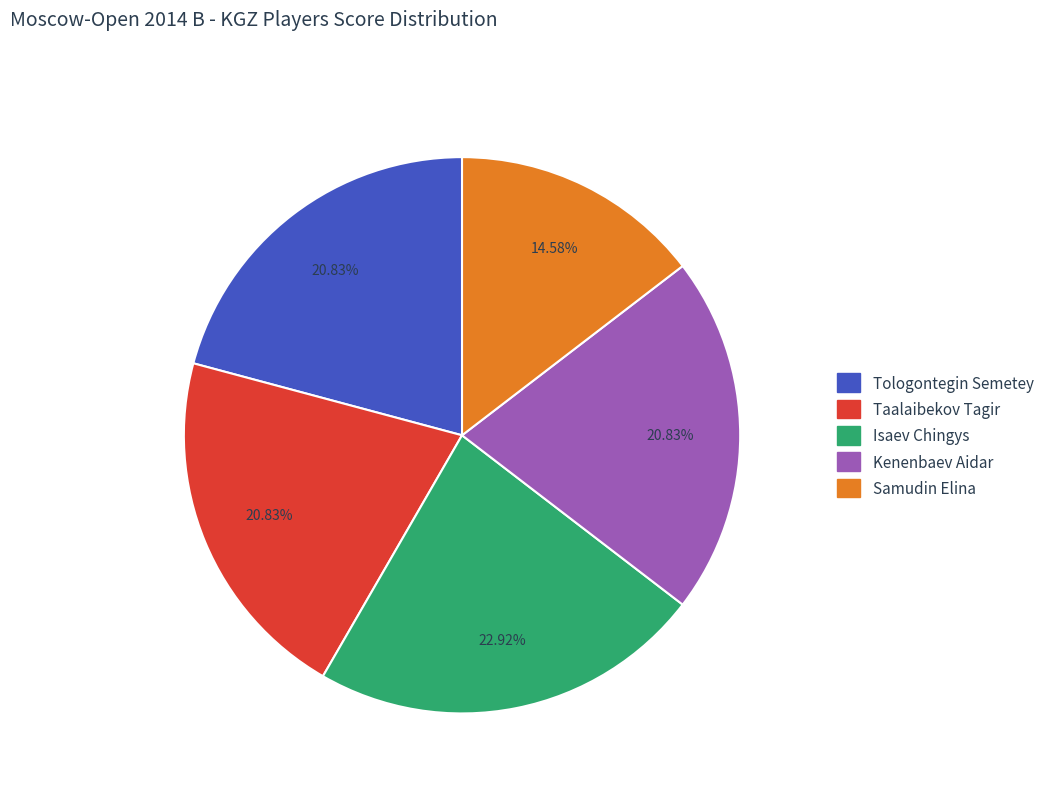

Does Samudin Elina represent more than half of the total?

No